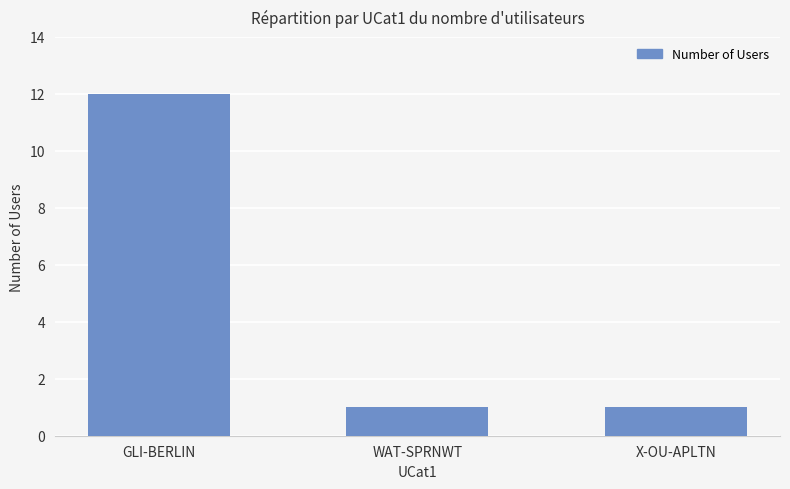

Are the bars grouped side by side (vs. stacked)?

No